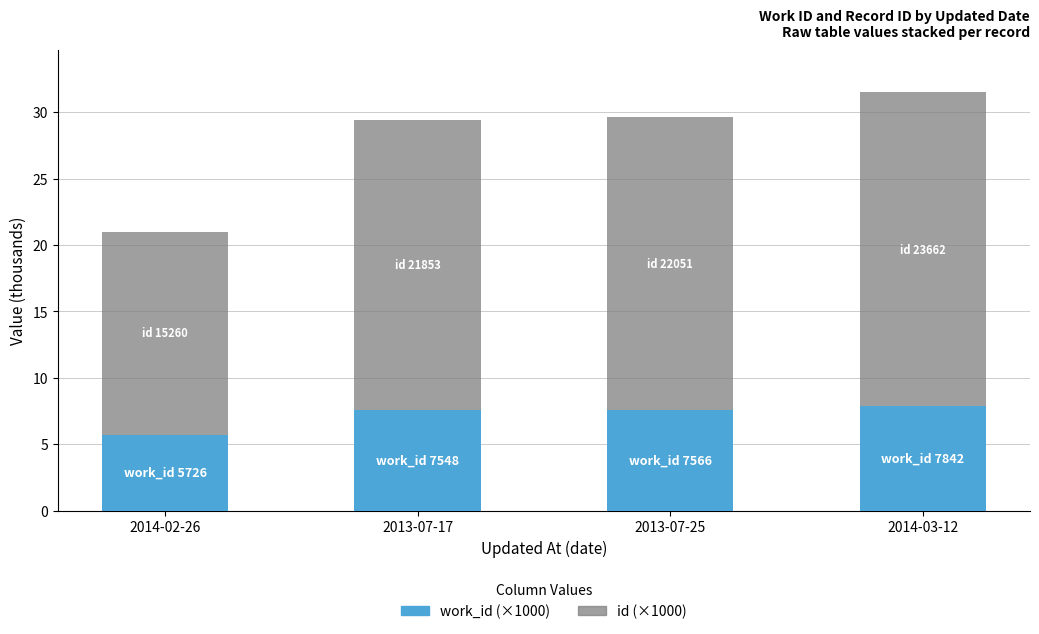

What is the total value across all series at 2013-07-25?

29.6